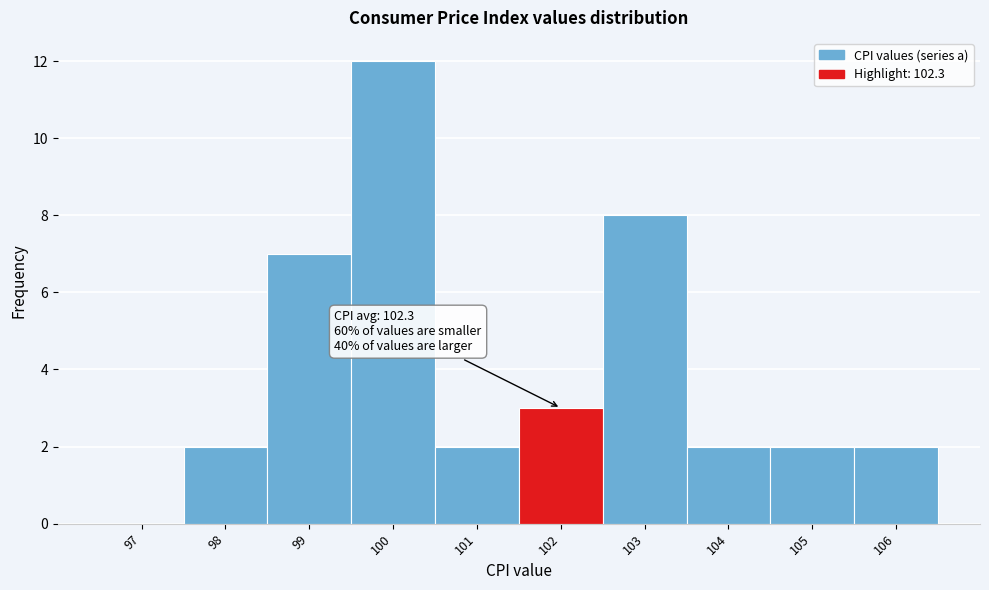

Reading left to right, what are all the values shown in this chart?

97=0	98=2	99=7	100=12	101=2	102=3	103=8	104=2	105=2	106=2